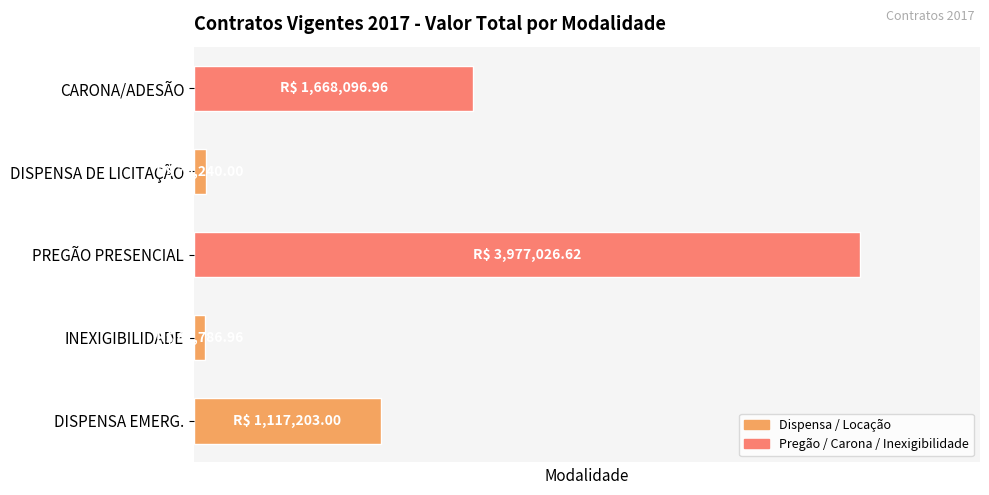

Are the bars horizontal?

Yes